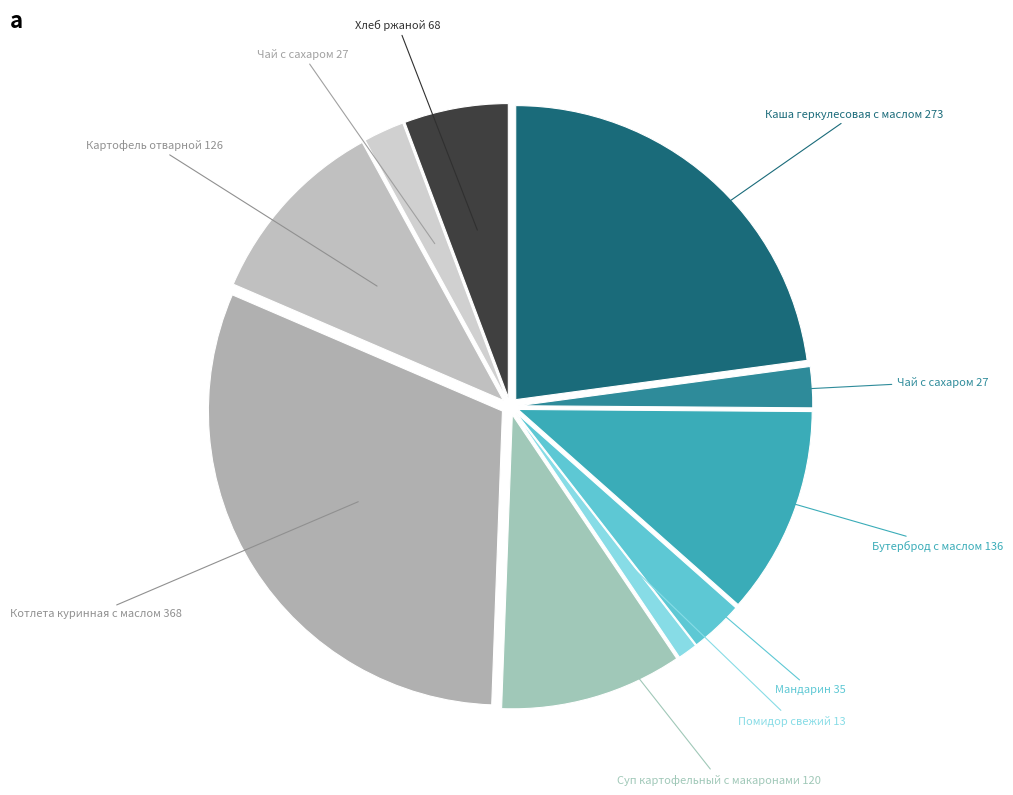

To the nearest percent, what is the average slice percentage?

10%